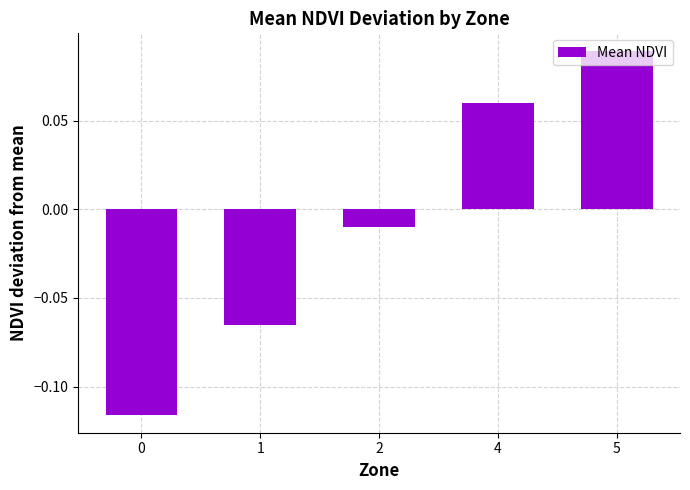

The chart shows a value of 0.0 at 4. True or false?

False